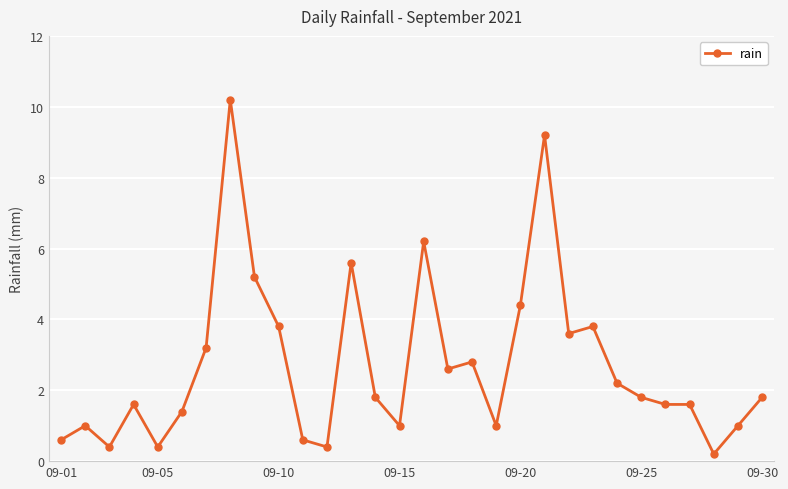

Reading right to left, transcribe all the data shown in this chart.

1.8	1.0	0.2	1.6	1.6	1.8	2.2	3.8	3.6	9.2	4.4	1.0	2.8	2.6	6.2	1.0	1.8	5.6	0.4	0.6	3.8	5.2	10.2	3.2	1.4	0.4	1.6	0.4	1.0	0.6